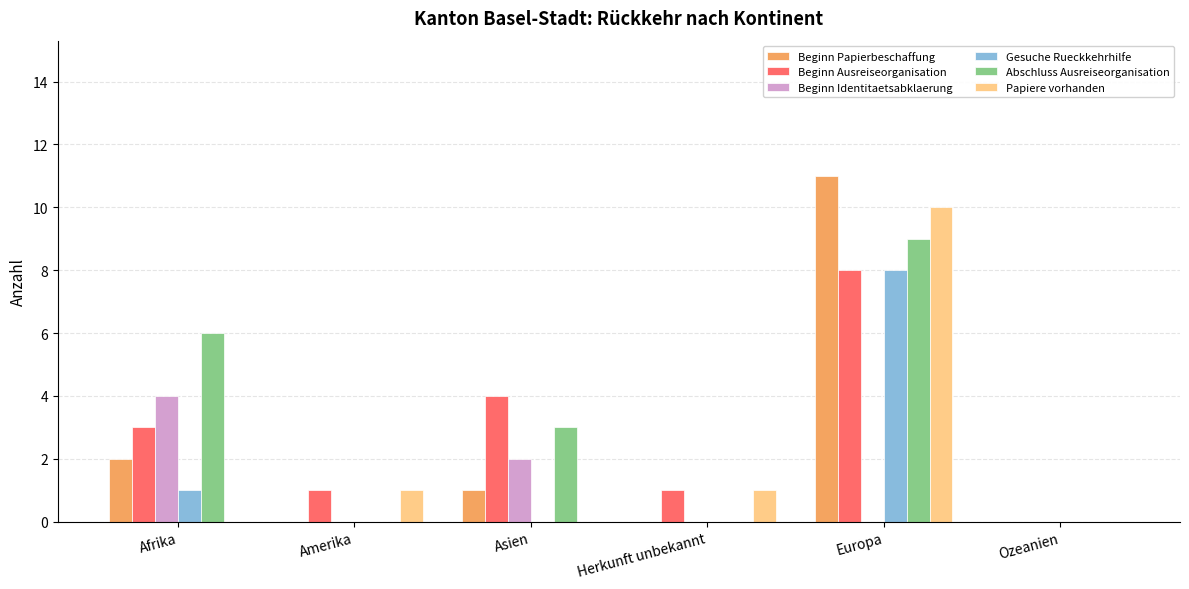

Read the Abschluss Ausreiseorganisation value at Afrika.

6